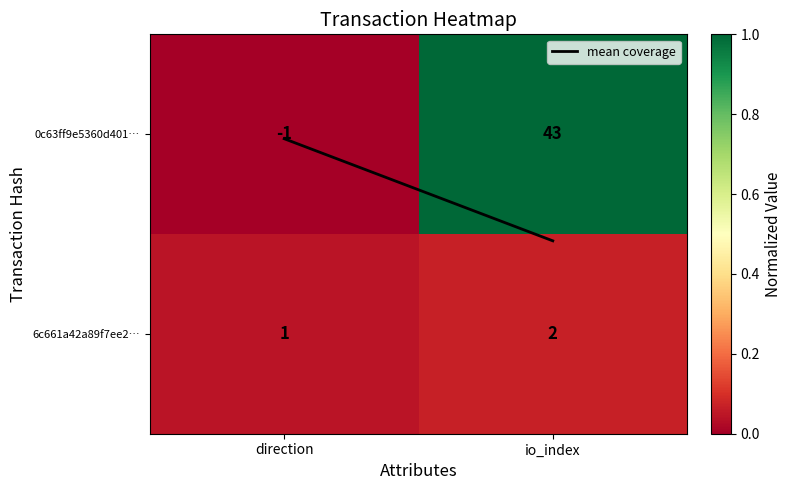

Reading right to left, list all the values displayed in this chart.

0c63ff9e5360d401…: io_index=43	direction=-1
6c661a42a89f7ee2…: io_index=2	direction=1